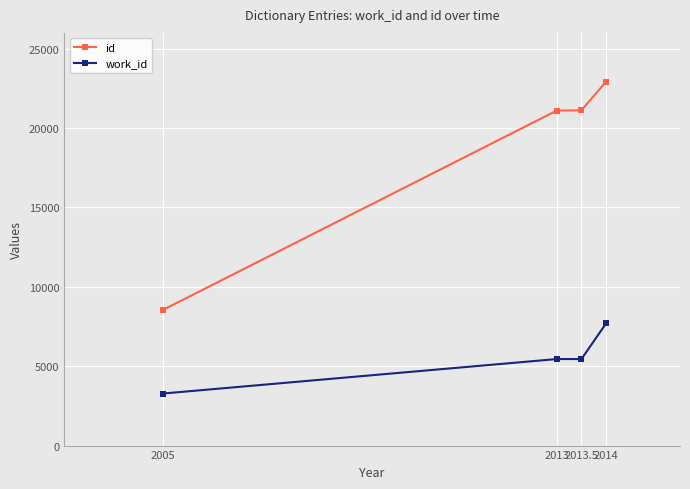

Does the chart display data point markers on the line(s)?

Yes